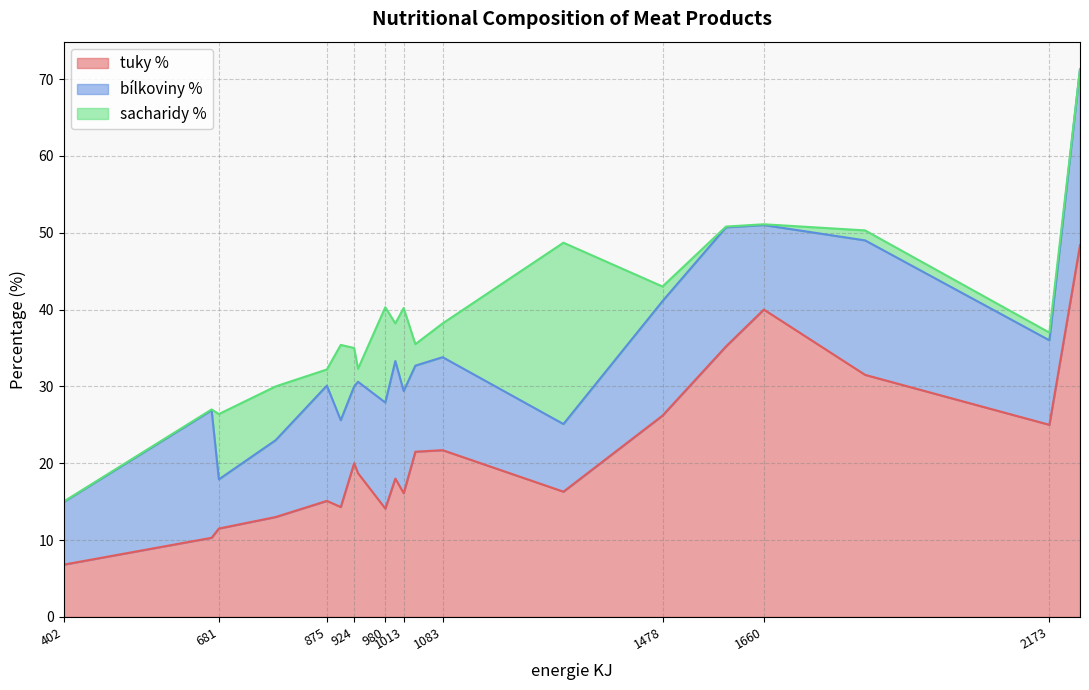

What is the difference between the bílkoviny % values at Drůbeží debrecínské párky and Jitrnice?

1.5